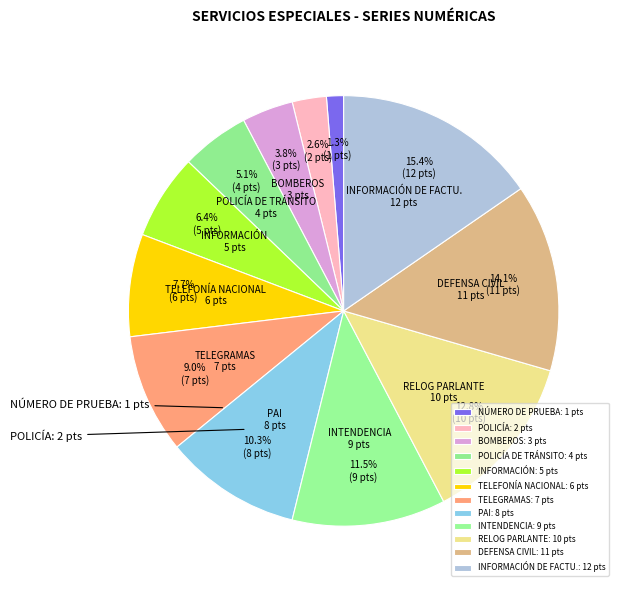

To the nearest percent, what portion does INFORMACIÓN DE FACTU. represent?

15%